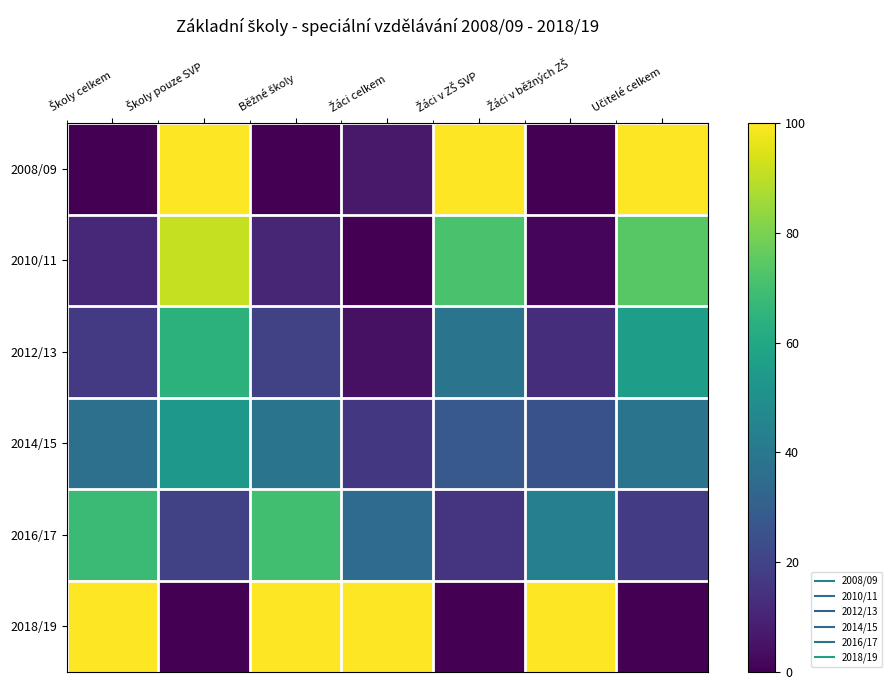

Which has a higher value, Žáci celkem or Učitelé celkem?

Učitelé celkem